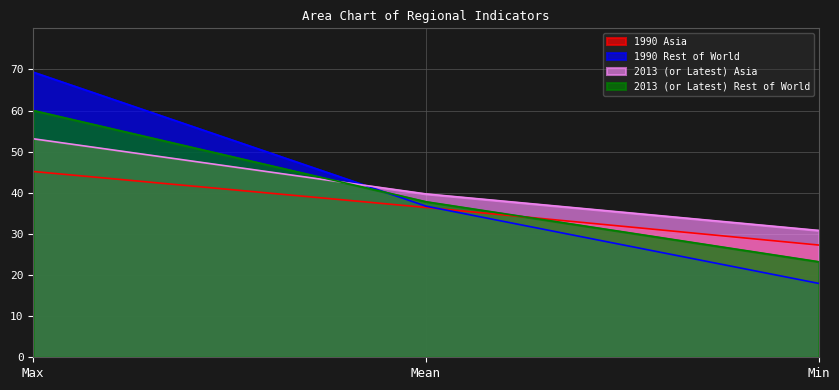

Reading left to right, what are all the values shown in this chart?

1990 Asia: Max=45.2	Mean=36.4	Min=27.3
1990 Rest of World: Max=69.3	Mean=36.8	Min=18.0
2013 (or Latest) Asia: Max=53.1	Mean=39.7	Min=30.8
2013 (or Latest) Rest of World: Max=60.0	Mean=37.8	Min=23.2